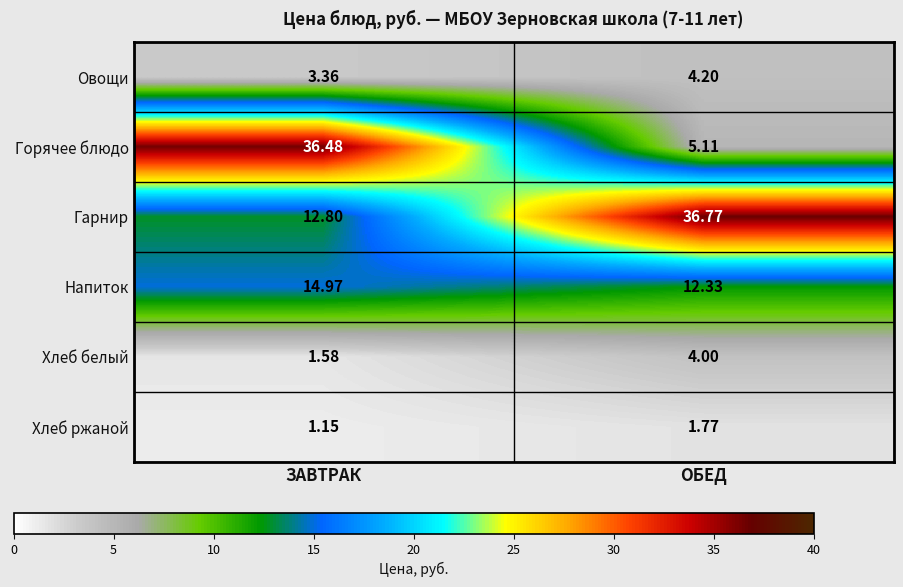

At which label does Хлеб белый reach its minimum?

ЗАВТРАК